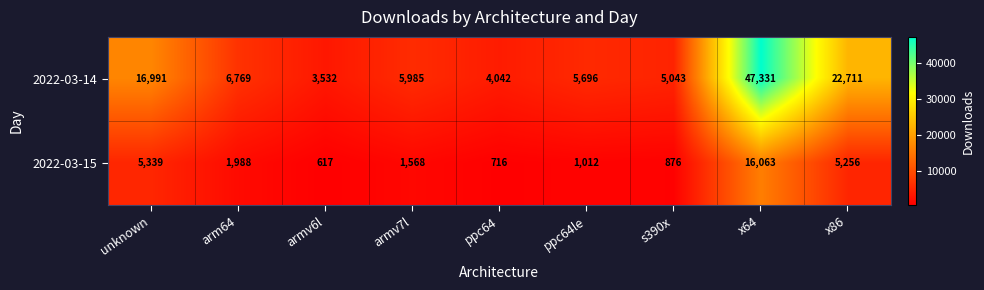

Rank the series by their average value, from highest to lowest.

2022-03-14, 2022-03-15